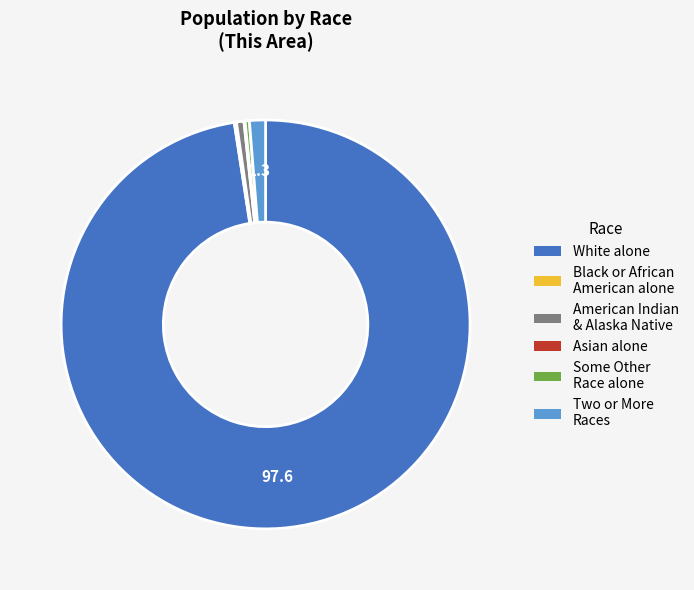

Is there a majority slice in this chart?

Yes